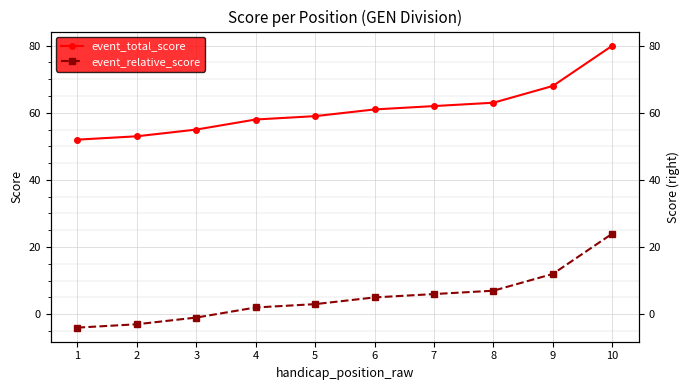

Is the value of event_total_score at 4 greater than the value of event_relative_score at 3?

Yes